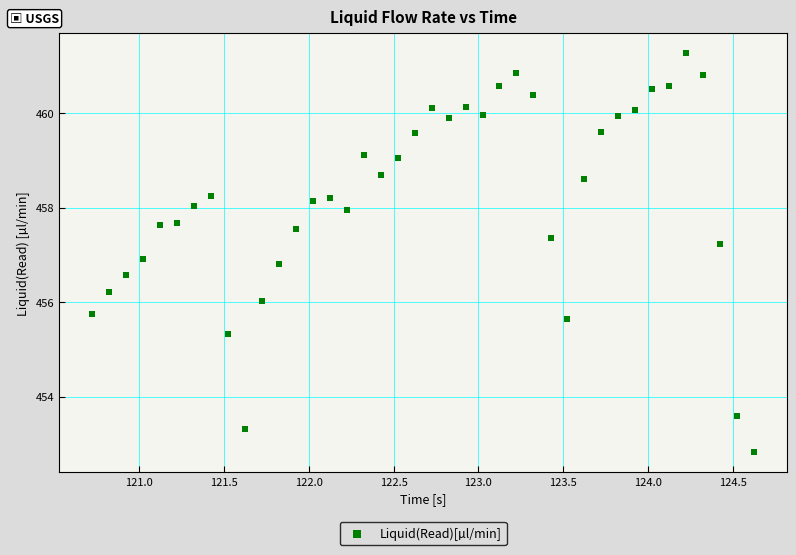

What is the range of X values (max minus min)?

3.9